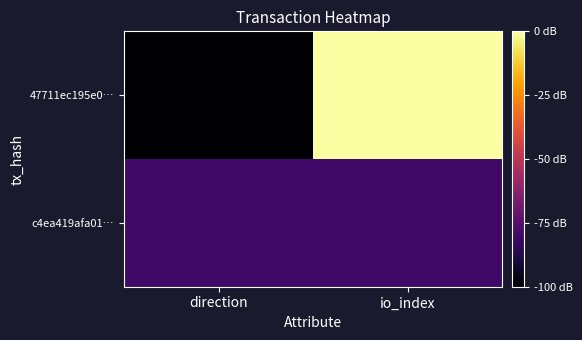

Reading left to right, what are all the values shown in this chart?

47711ec195e0…: direction=-1	io_index=9
c4ea419afa01…: direction=1	io_index=1